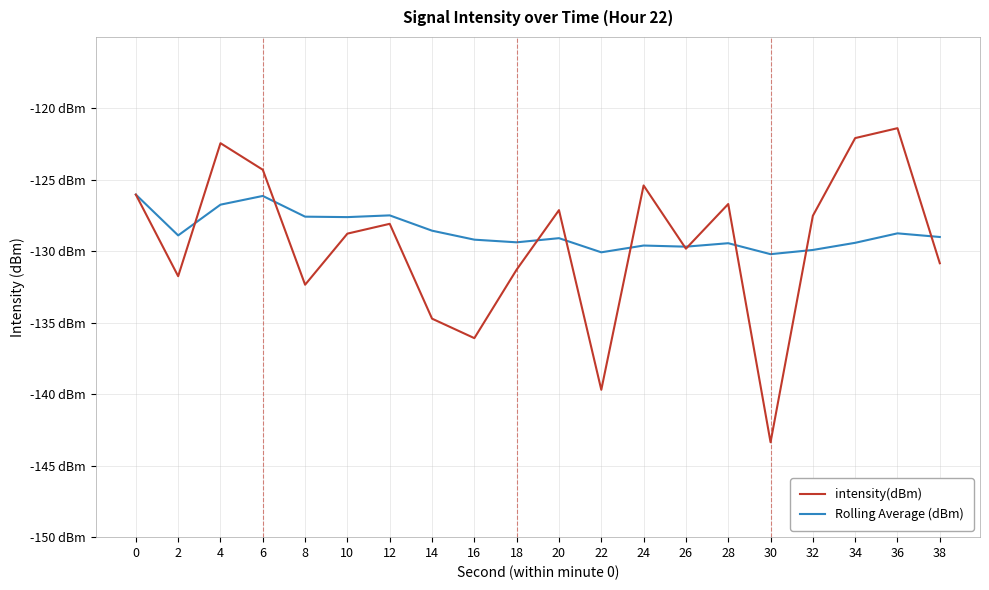

Does the chart have visible grid lines?

Yes